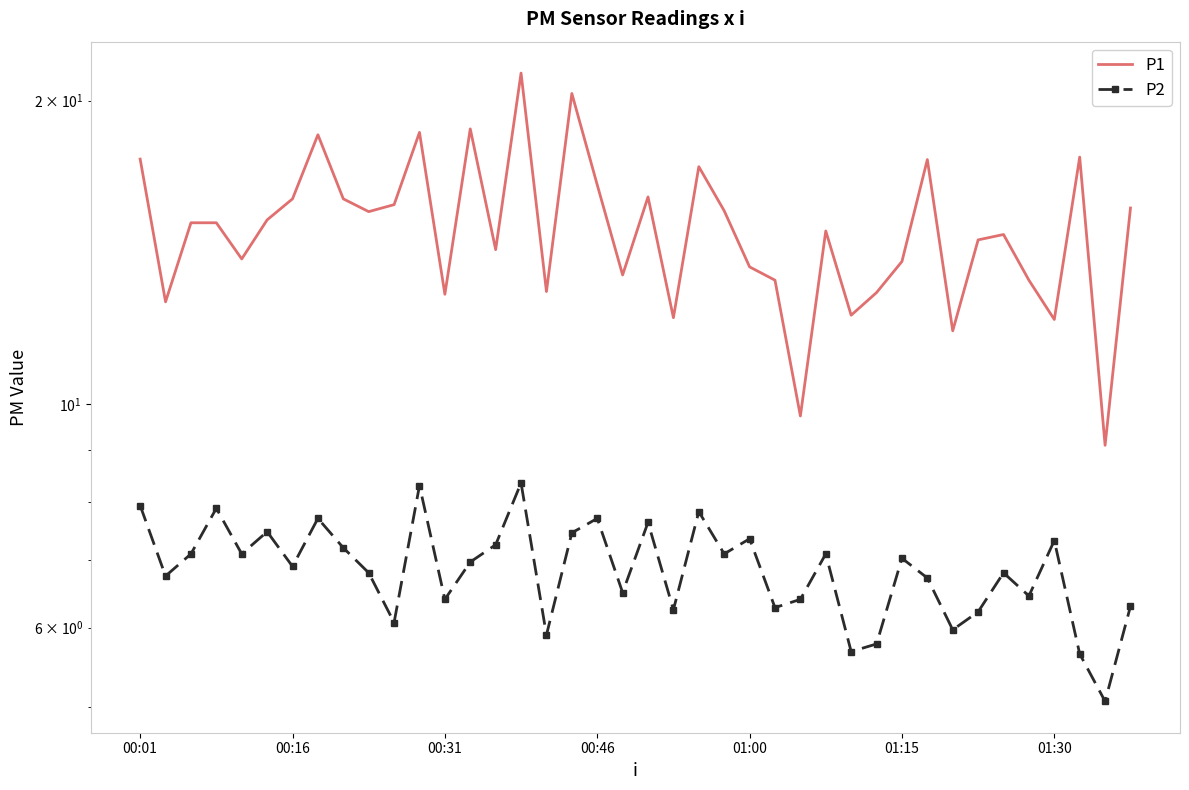

Which series has the widest spread of values?

P1